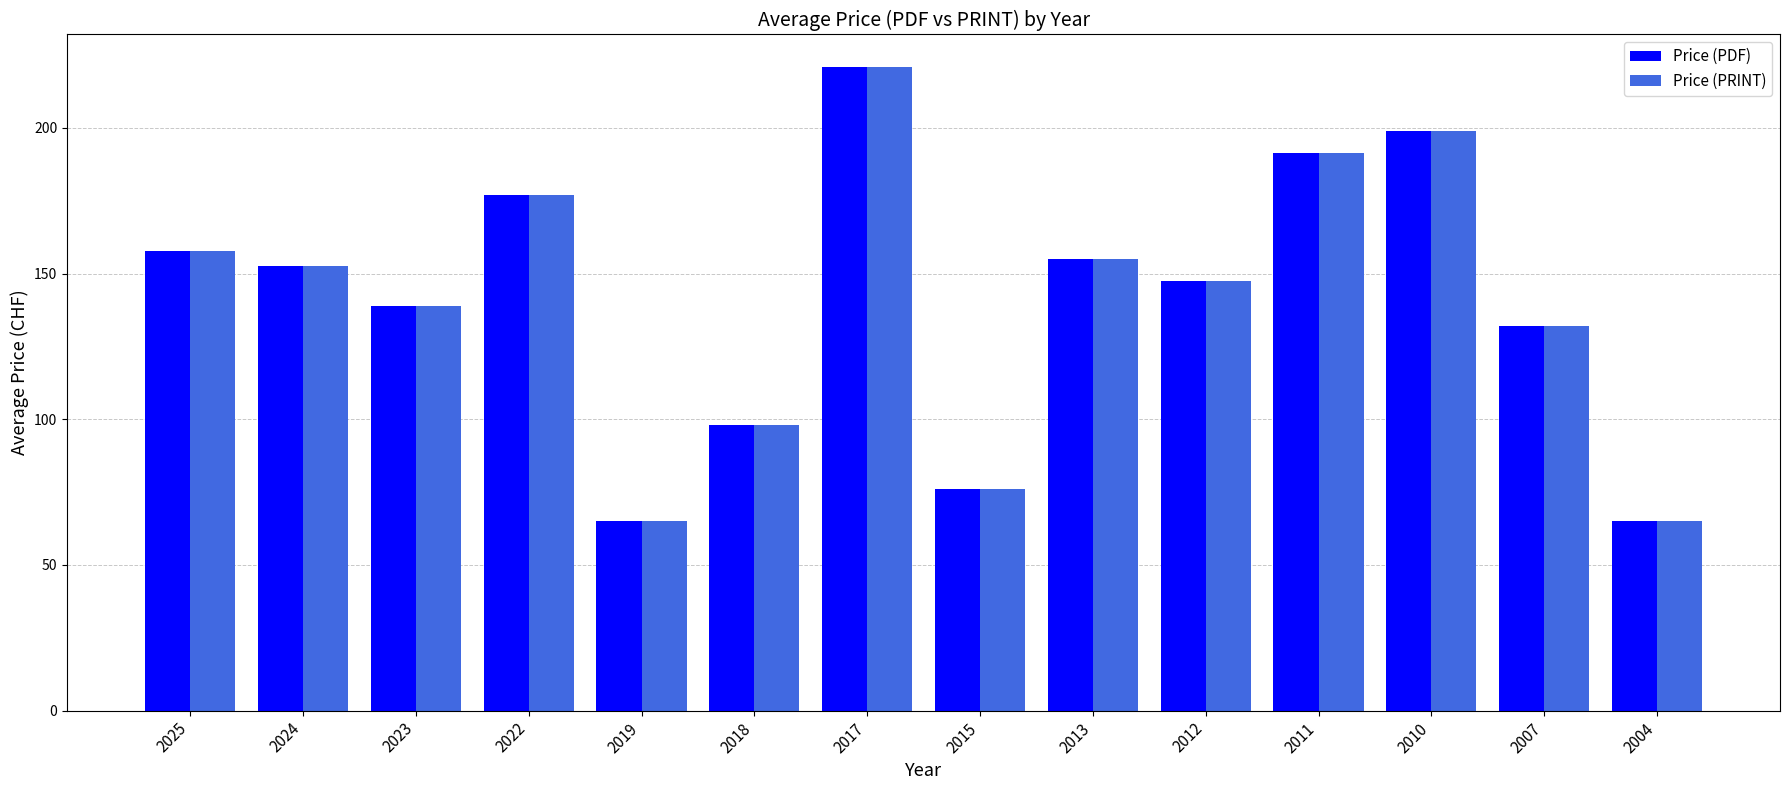

At how many categories does at least one series exceed 168?

4